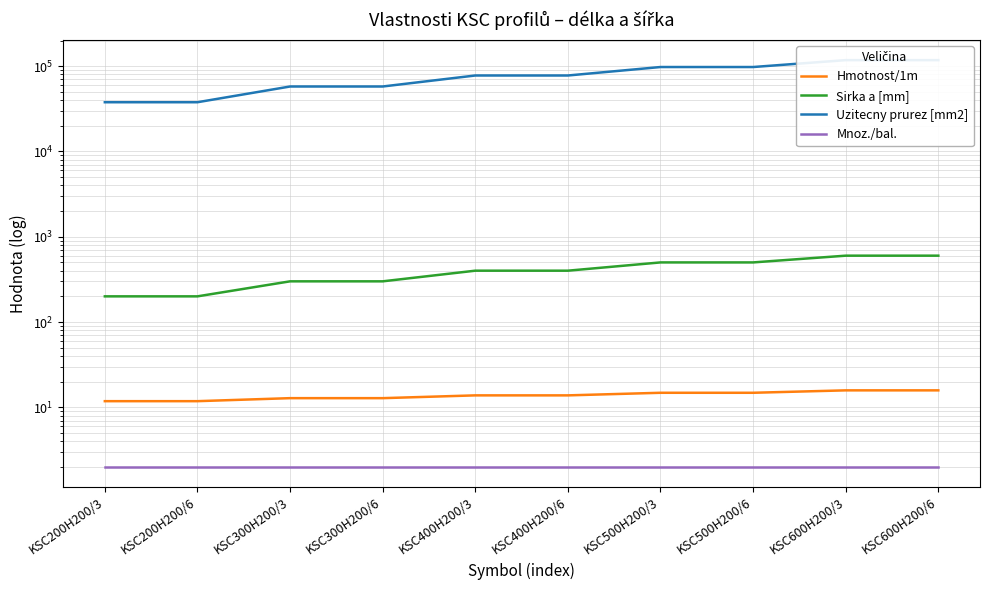

Does the chart have visible grid lines?

Yes